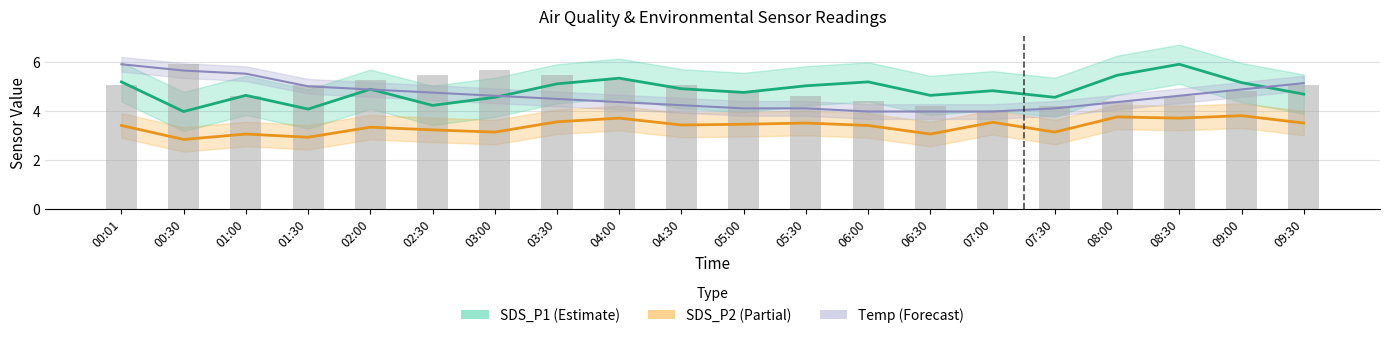

What is the spread (max minus min) of values at 04:00?

1.6